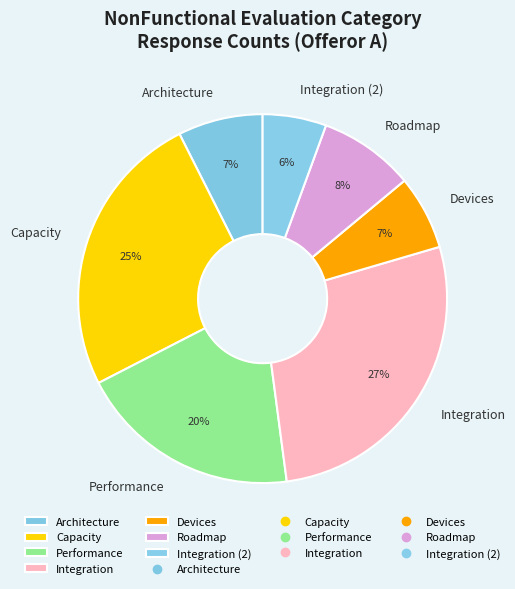

Between Capacity and Integration, which is larger?

Integration